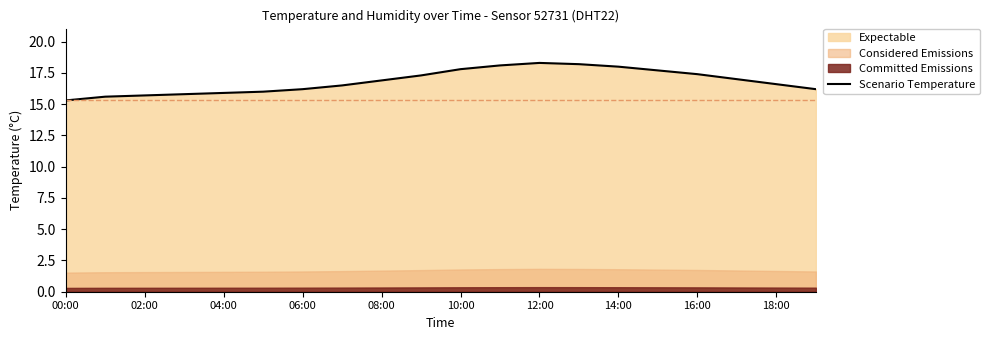

Is it true that Scenario Temperature equals 16.6 at 18:00?

True